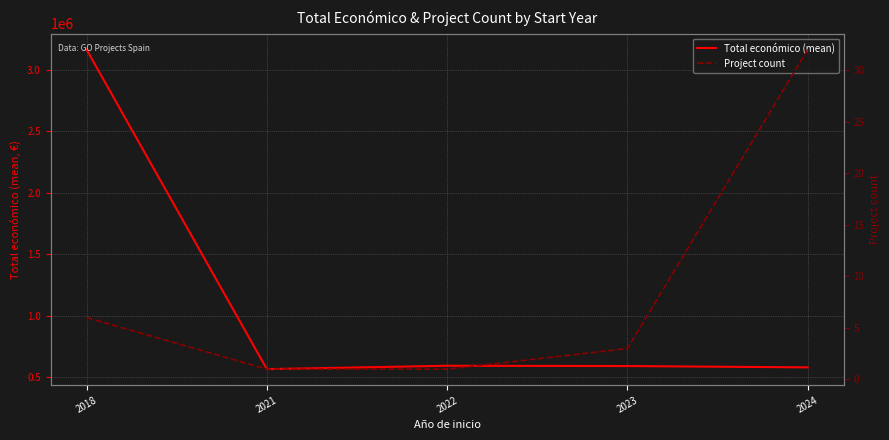

Is it true that Total económico (mean) equals 972667.1 at 2024?

False